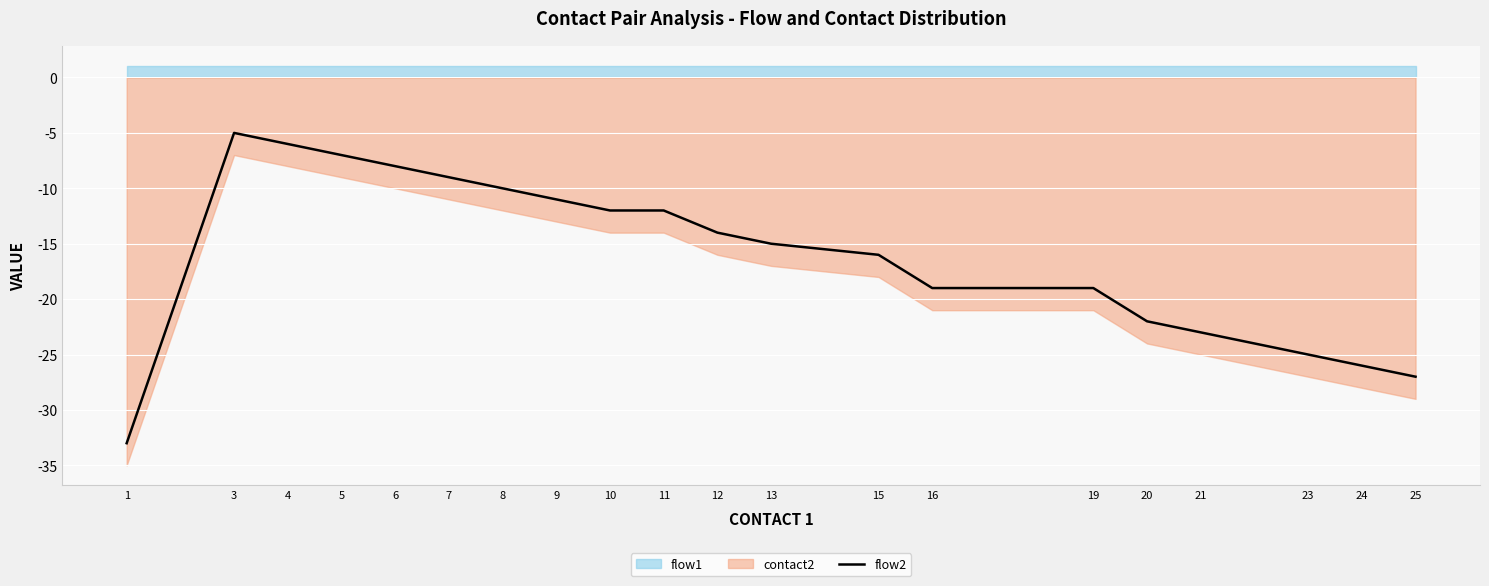

The value at 3 is -5. True or false?

True